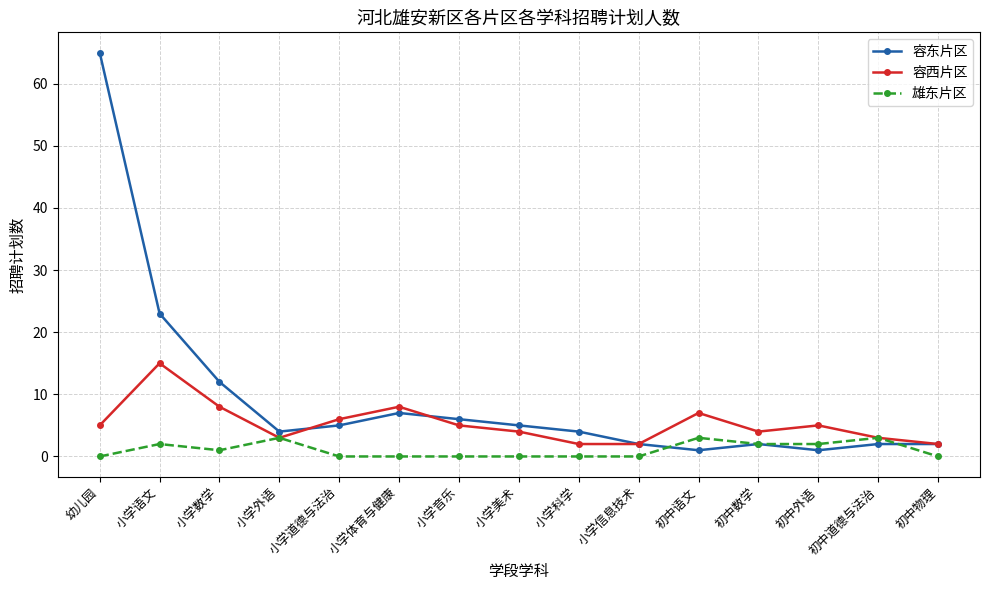

What is the value of the 容西片区 point at the 14th from the left?

3